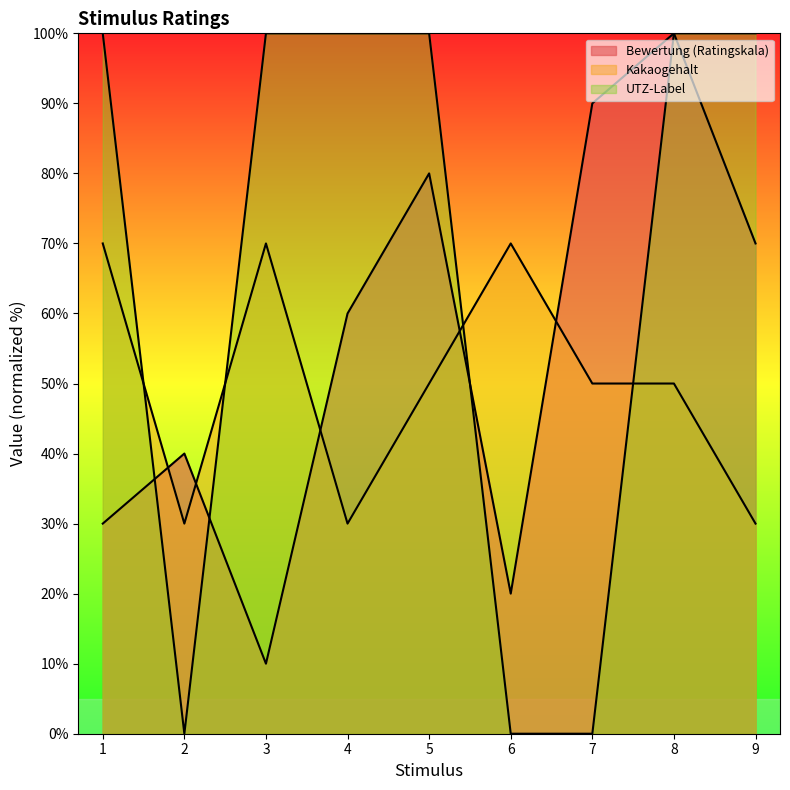

What is the value of the Bewertung (Ratingskala) point at the 4th from the left?

60